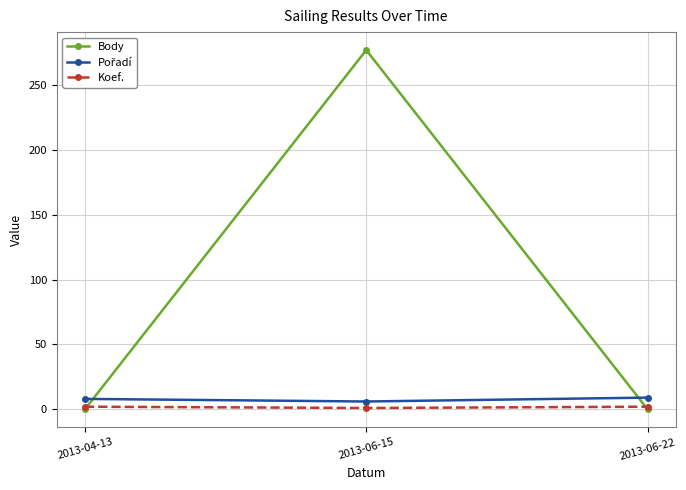

Which label corresponds to the largest value in the chart?

2013-06-15